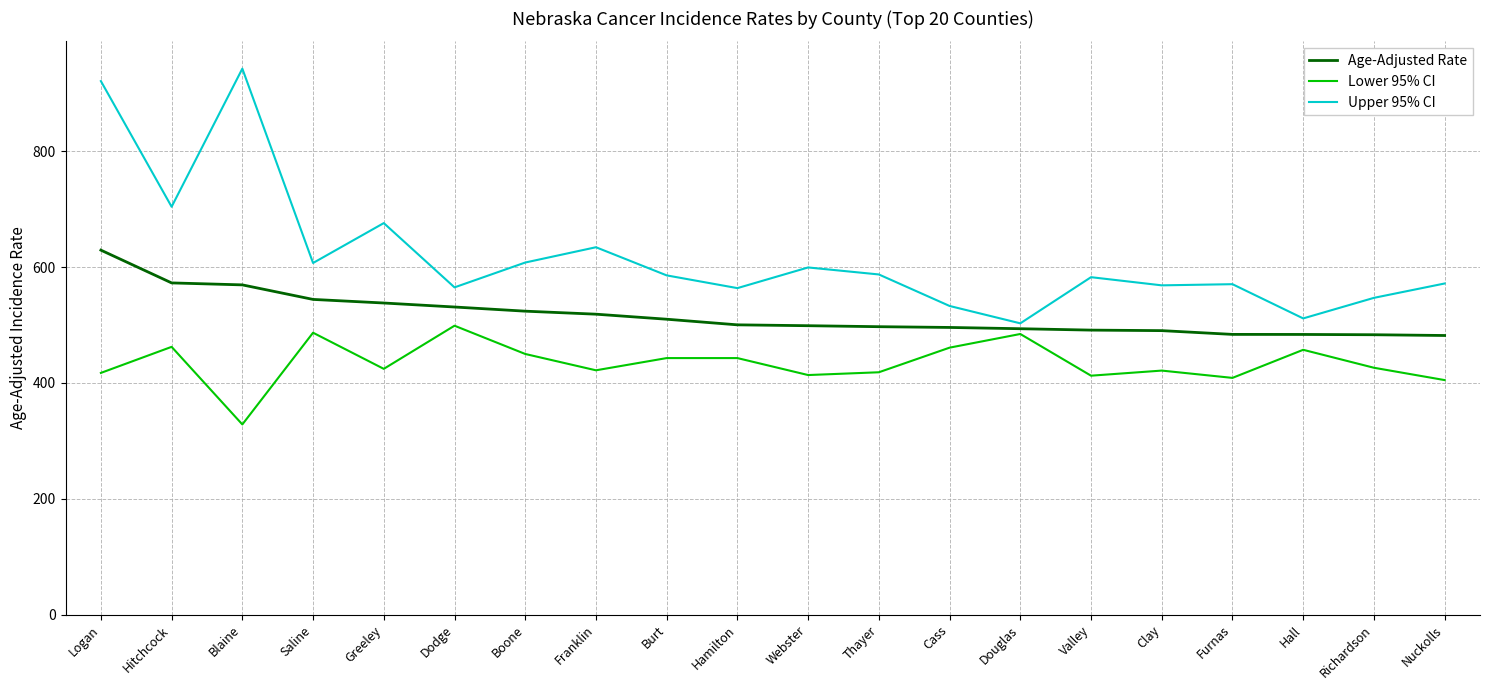

True or false: Age-Adjusted Rate and Lower 95% CI intersect in this chart.

False